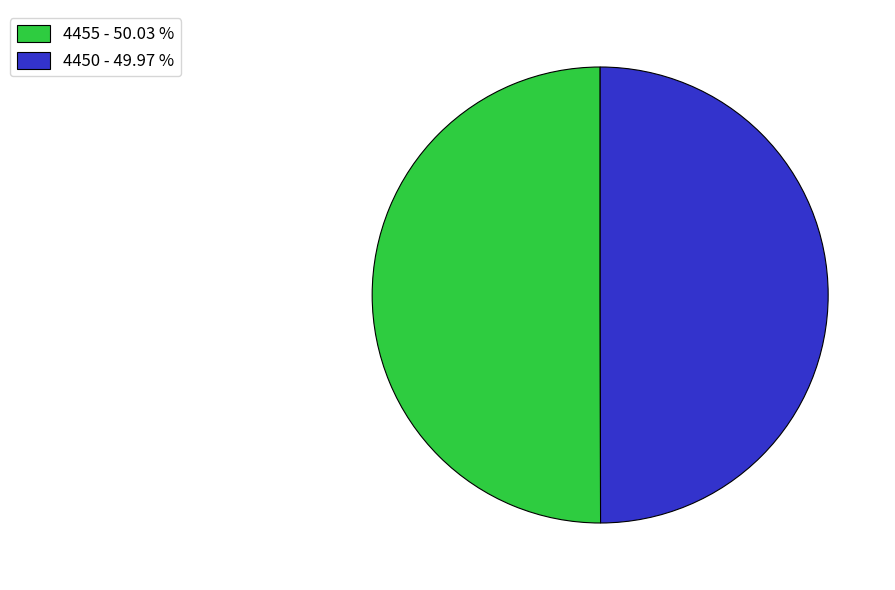

Approximately how many times larger is the value at 4455 - 50.03 % compared to 4450 - 49.97 %?

1.0